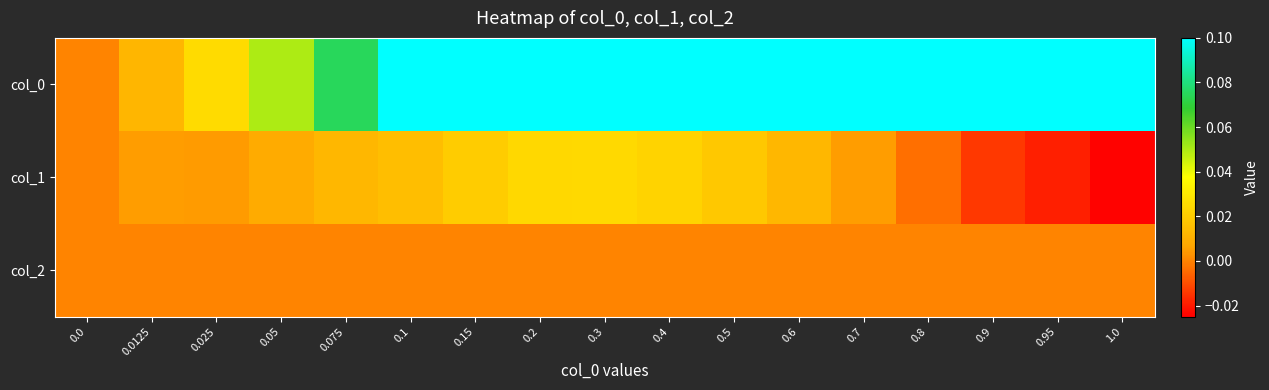

Reading left to right, extract all data points from this chart.

col_0: 0.0=0.0	0.0125=0.0	0.025=0.0	0.05=0.1	0.075=0.1	0.1=0.1	0.15=0.1	0.2=0.2	0.3=0.3	0.4=0.4	0.5=0.5	0.6=0.6	0.7=0.7	0.8=0.8	0.9=0.9	0.95=0.9	1.0=1.0
col_1: 0.0=0.0	0.0125=0.0	0.025=0.0	0.05=0.0	0.075=0.0	0.1=0.0	0.15=0.0	0.2=0.0	0.3=0.0	0.4=0.0	0.5=0.0	0.6=0.0	0.7=0.0	0.8=-0.0	0.9=-0.0	0.95=-0.0	1.0=-0.0
col_2: 0.0=0.0	0.0125=0.0	0.025=0.0	0.05=0.0	0.075=0.0	0.1=0.0	0.15=0.0	0.2=0.0	0.3=0.0	0.4=0.0	0.5=0.0	0.6=0.0	0.7=0.0	0.8=0.0	0.9=0.0	0.95=0.0	1.0=0.0